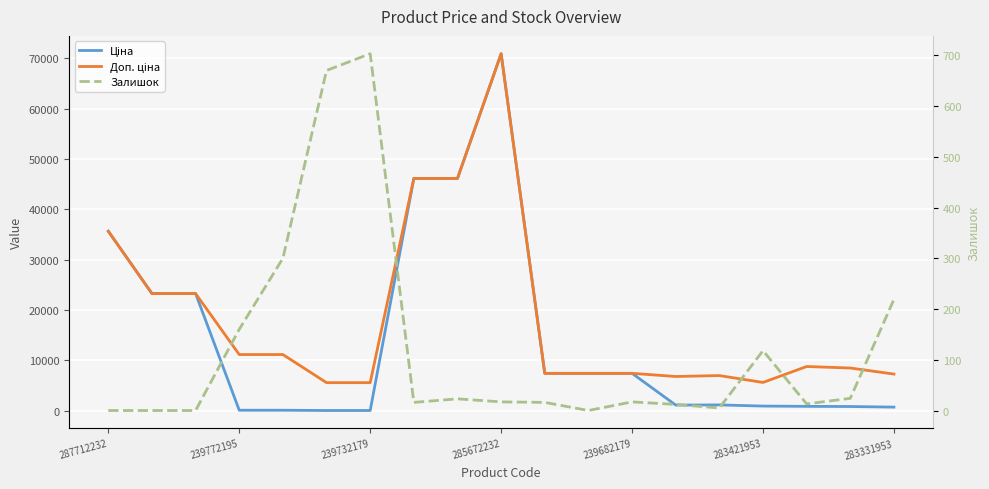

What is the spread (max minus min) of values at 287712232?

35659.4